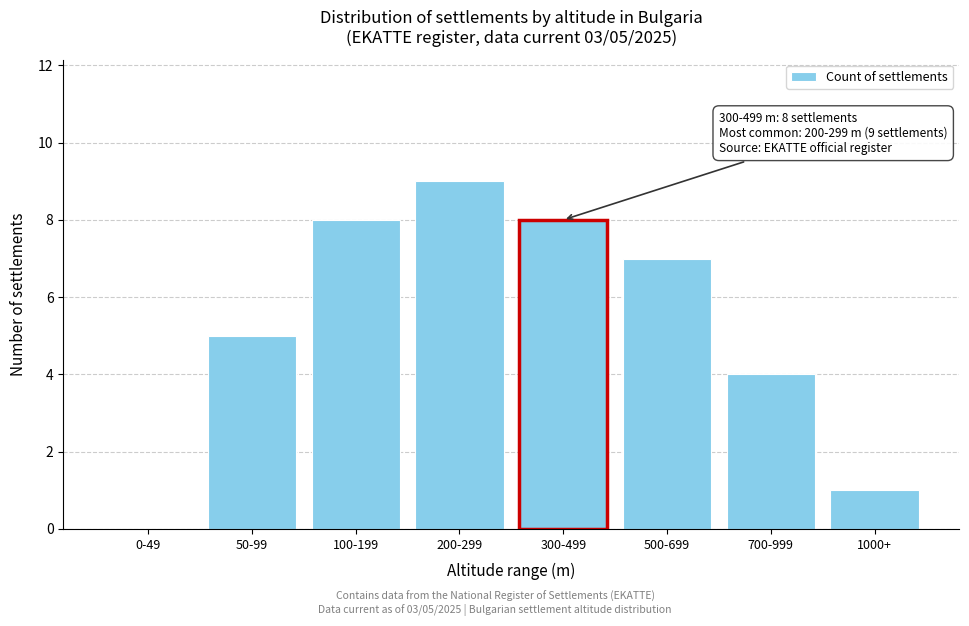

Reading right to left, list all the values displayed in this chart.

1000+=1	700-999=4	500-699=7	300-499=8	200-299=9	100-199=8	50-99=5	0-49=0